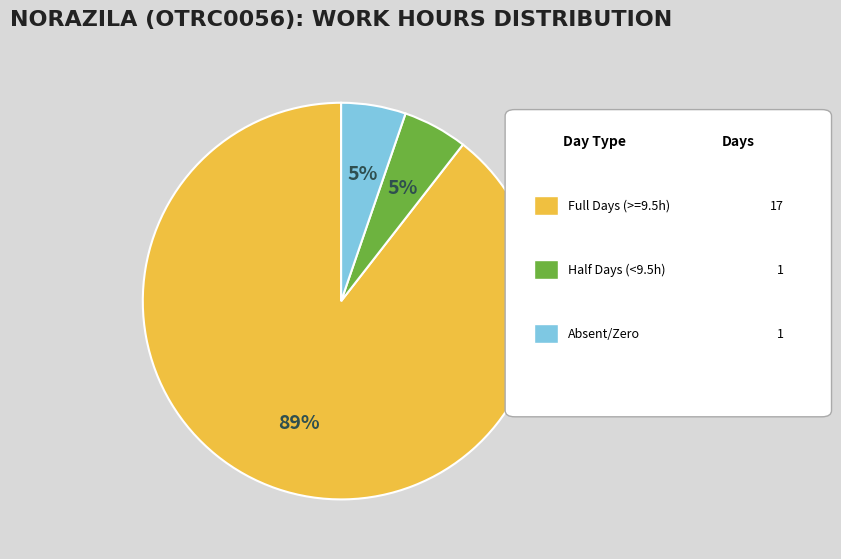

To the nearest percent, what is the average slice percentage?

33%